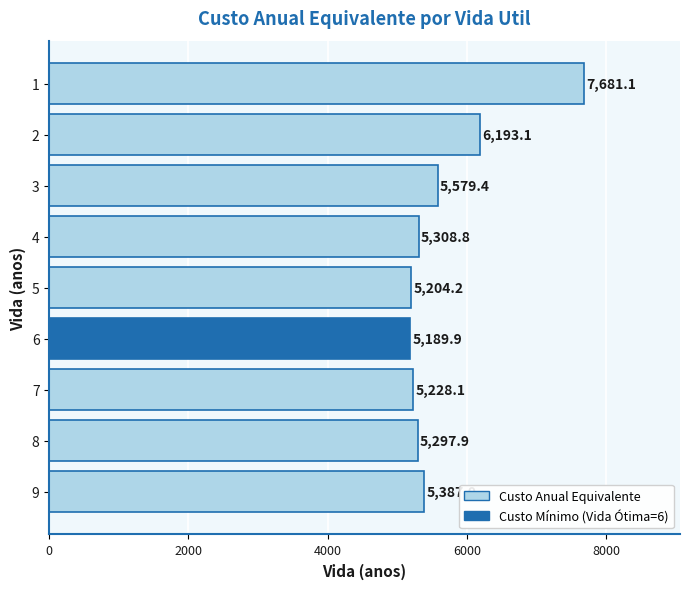

What is the ratio of the value at 6 to the value at 2?

0.8